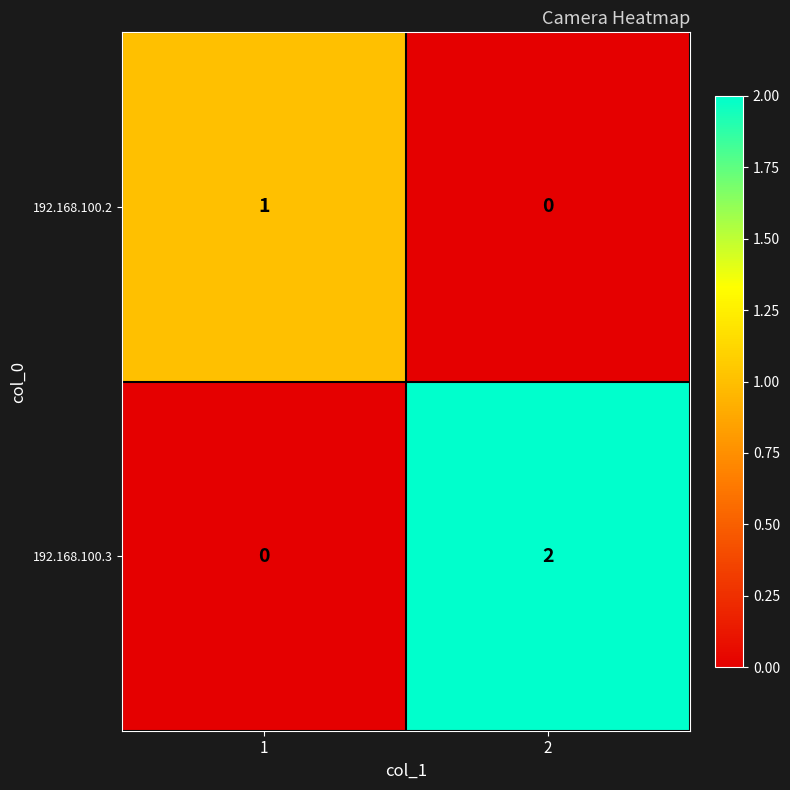

Is the value of 192.168.100.2 at 2 greater than the value of 192.168.100.3 at 2?

No